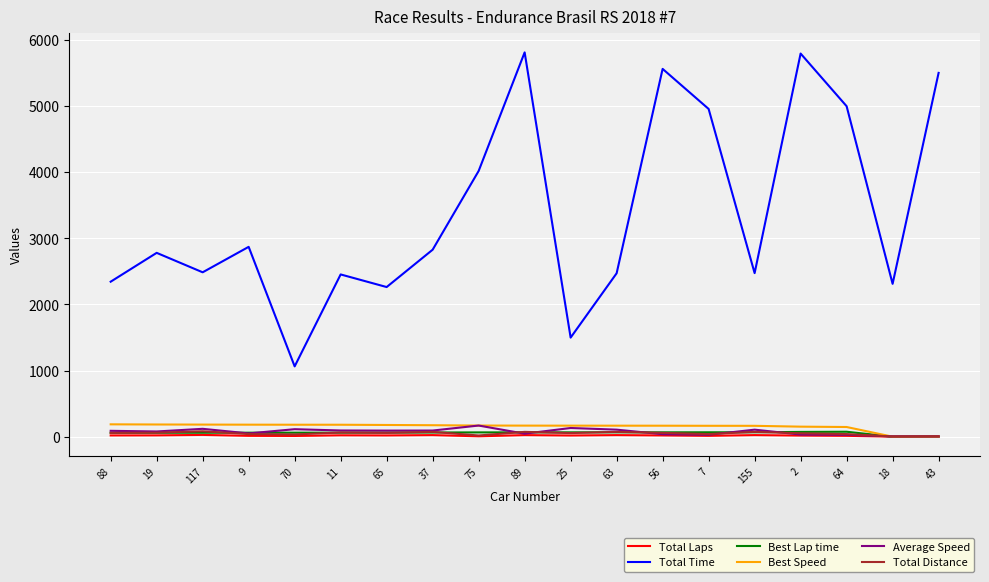

True or false: Total Distance and Total Time intersect in this chart.

False